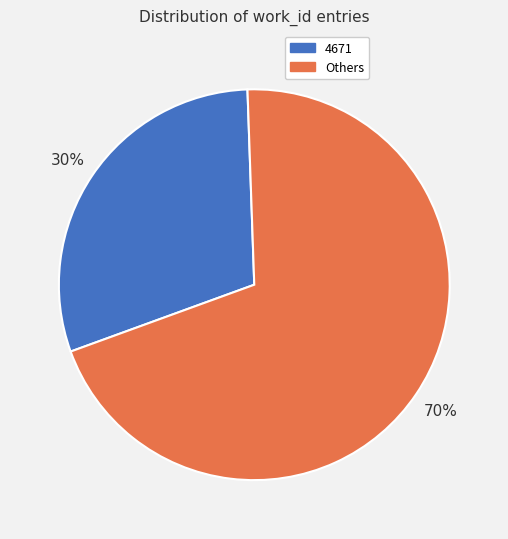

Is there any slice that represents more than half of the pie?

Yes